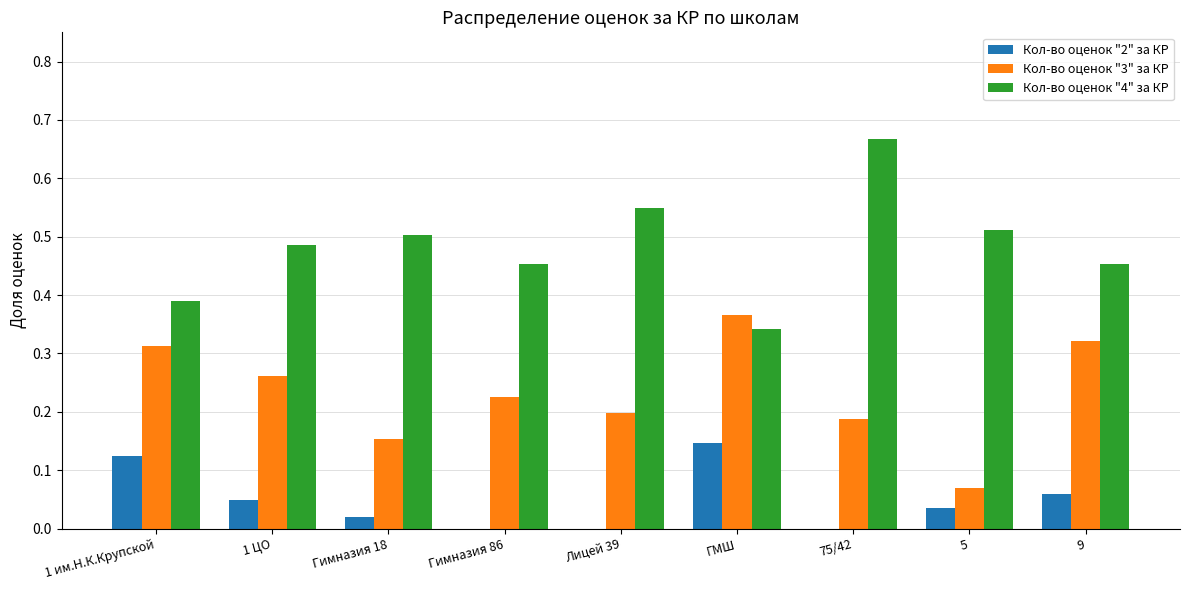

Which label corresponds to the largest value in the chart?

75/42